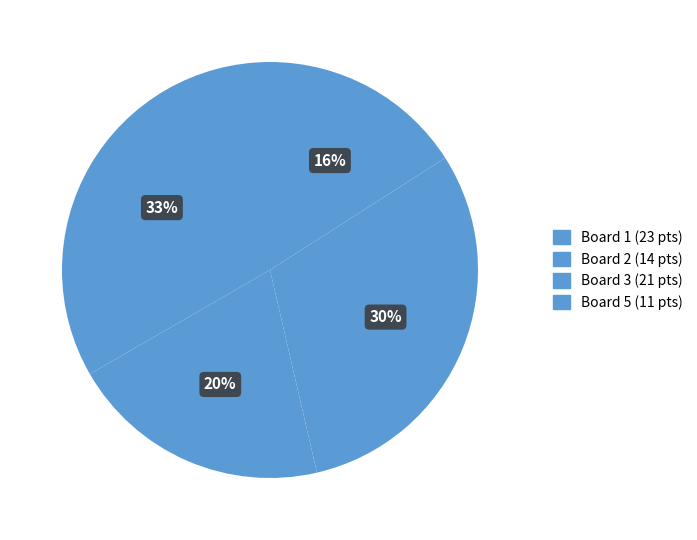

Is there a majority slice in this chart?

No